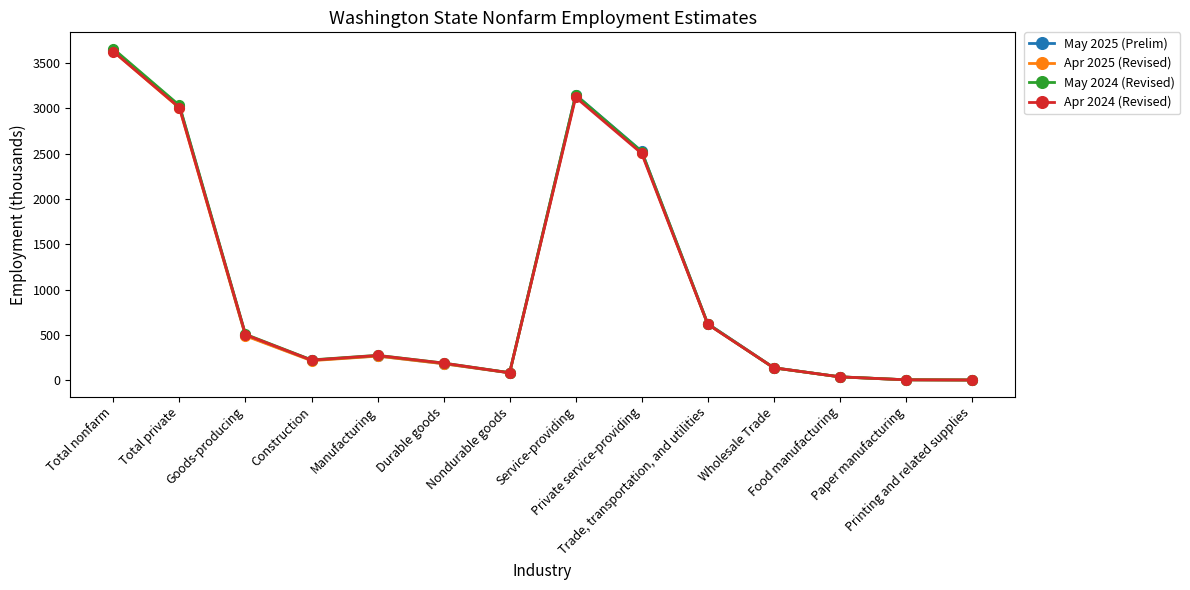

Where is May 2024 (Revised) nearest to the value 1829?

Private service-providing